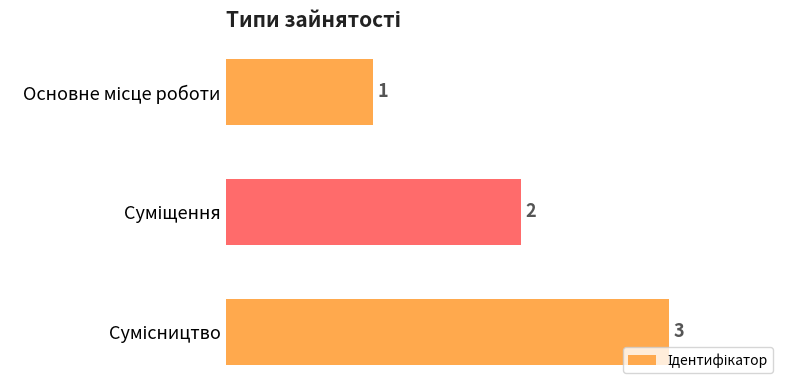

What is the greatest value displayed?

3